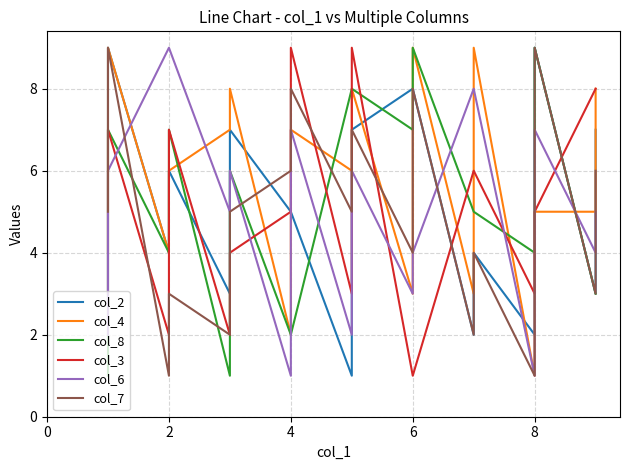

Which category has the highest value across all series?

6